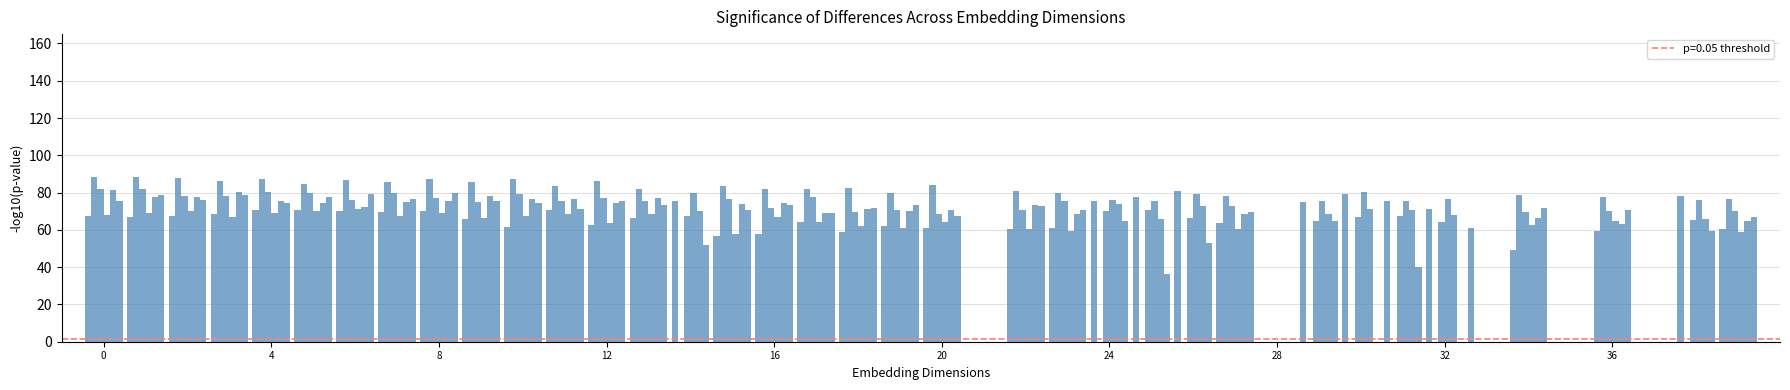

How many groups of bars are there?

40